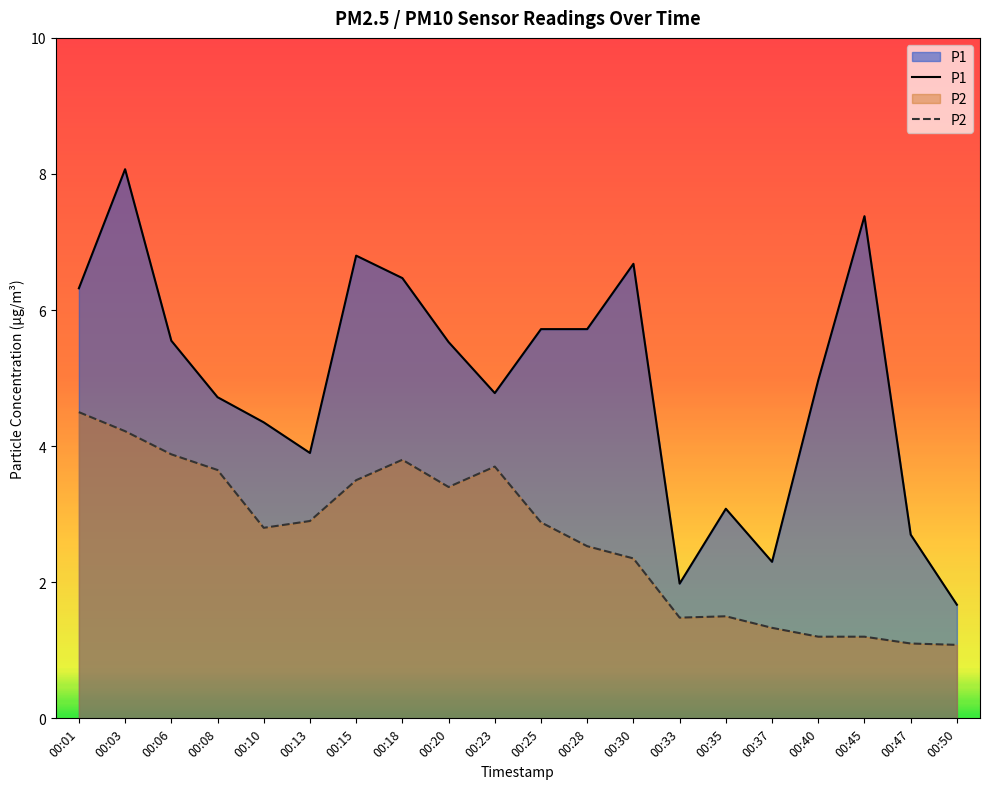

Which series has the largest total across all categories?

P1